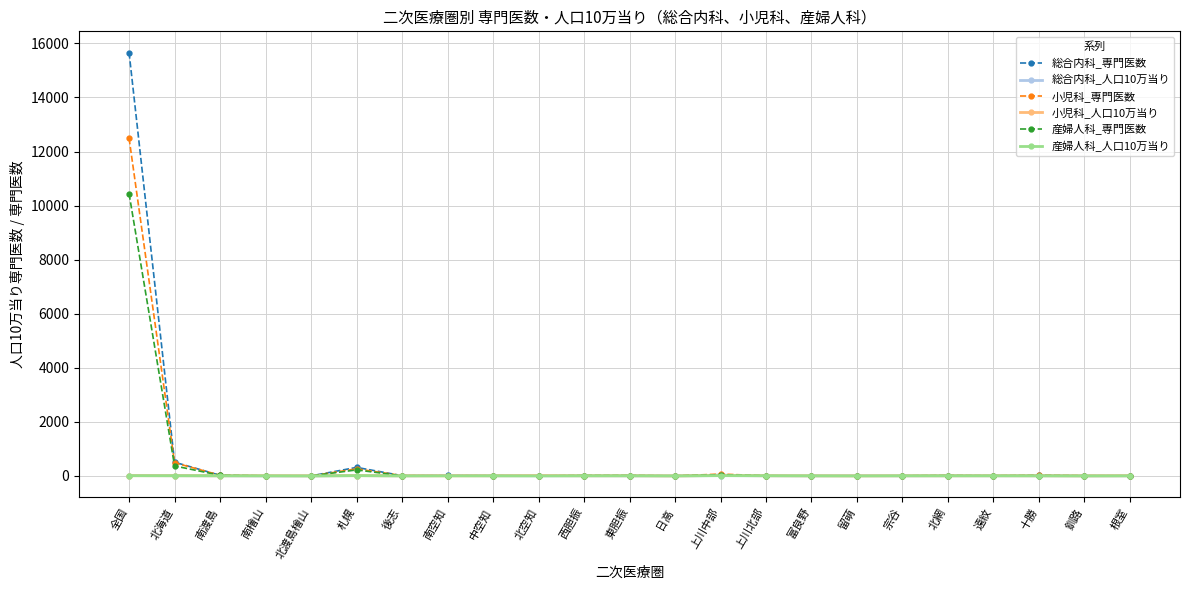

What is the difference between the 産婦人科_専門医数 values at 南渡島 and 富良野?

20.0